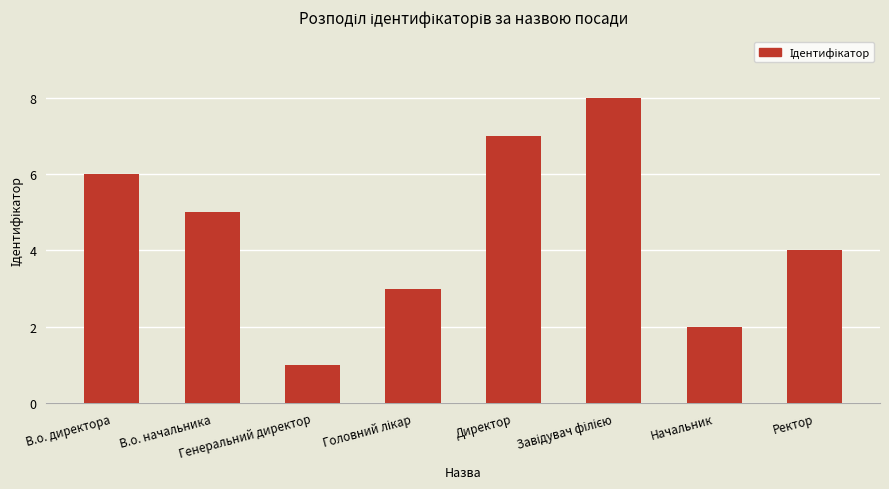

How many distinct data groups are displayed?

1